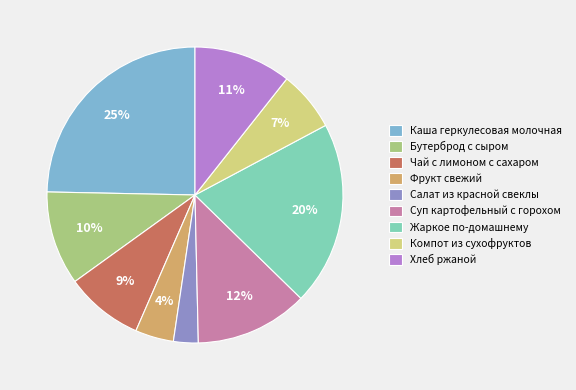

Approximately how many times larger is the value at Хлеб ржаной compared to Каша геркулесовая молочная?

0.4